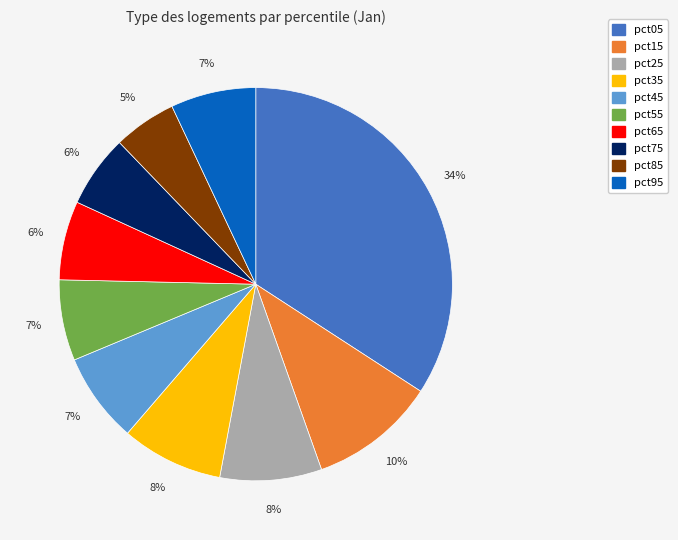

True or false: pct05 accounts for 34% of the total.

True